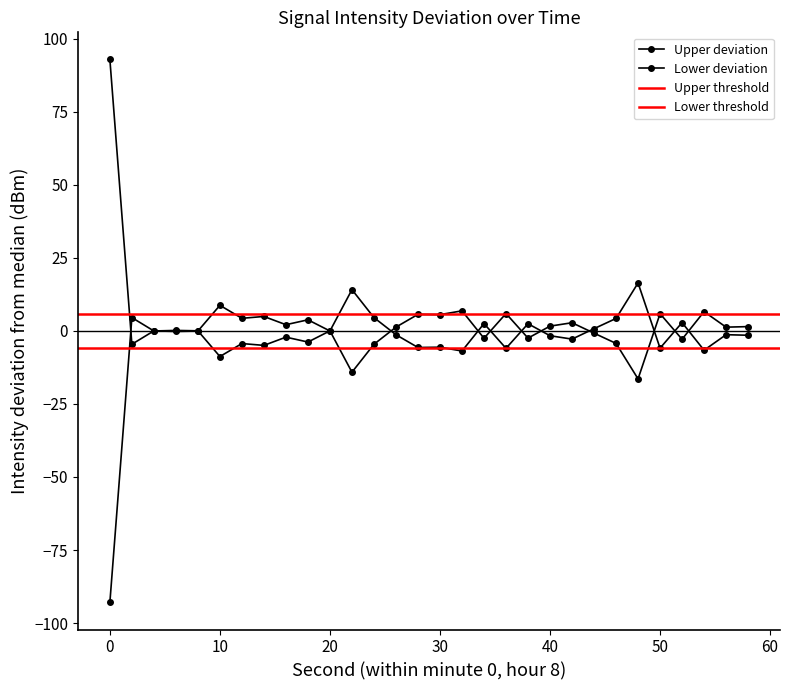

List the labels in order of value, smallest first.

0, 48, 22, 10, 14, 24, 12, 46, 18, 52, 34, 38, 16, 44, 4, 20, 8, 6, 56, 26, 58, 40, 42, 2, 30, 28, 50, 36, 54, 32